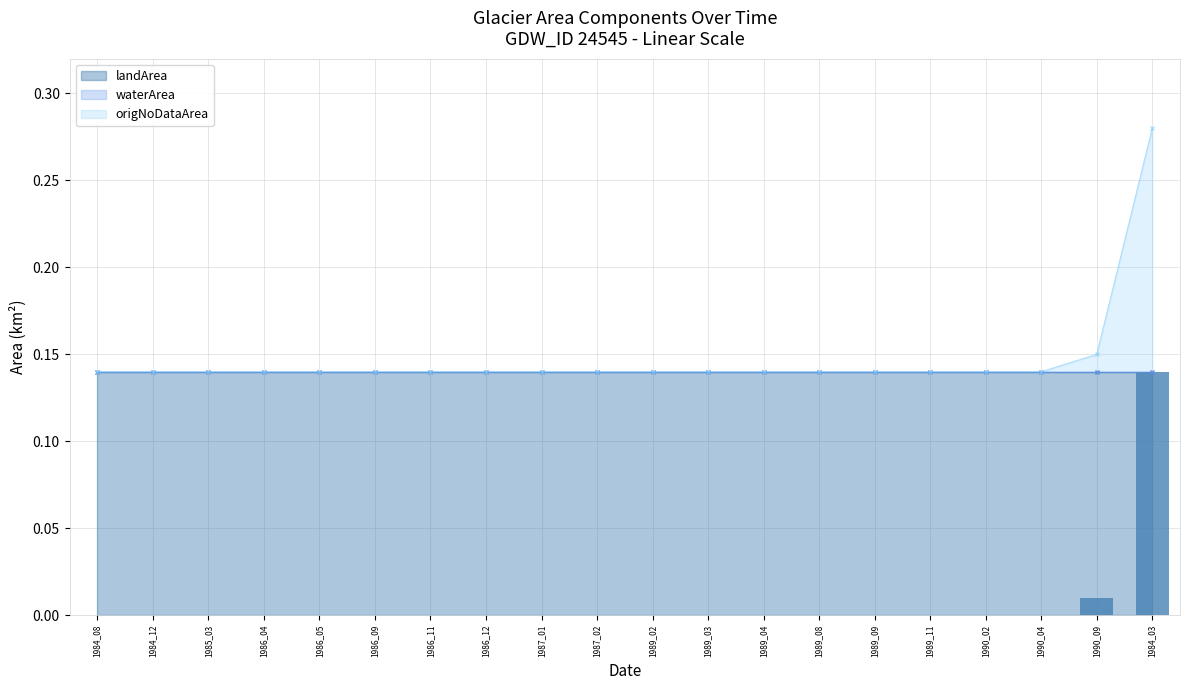

At 1985_03, list the series in order from smallest to largest.

waterArea, origNoDataArea, landArea